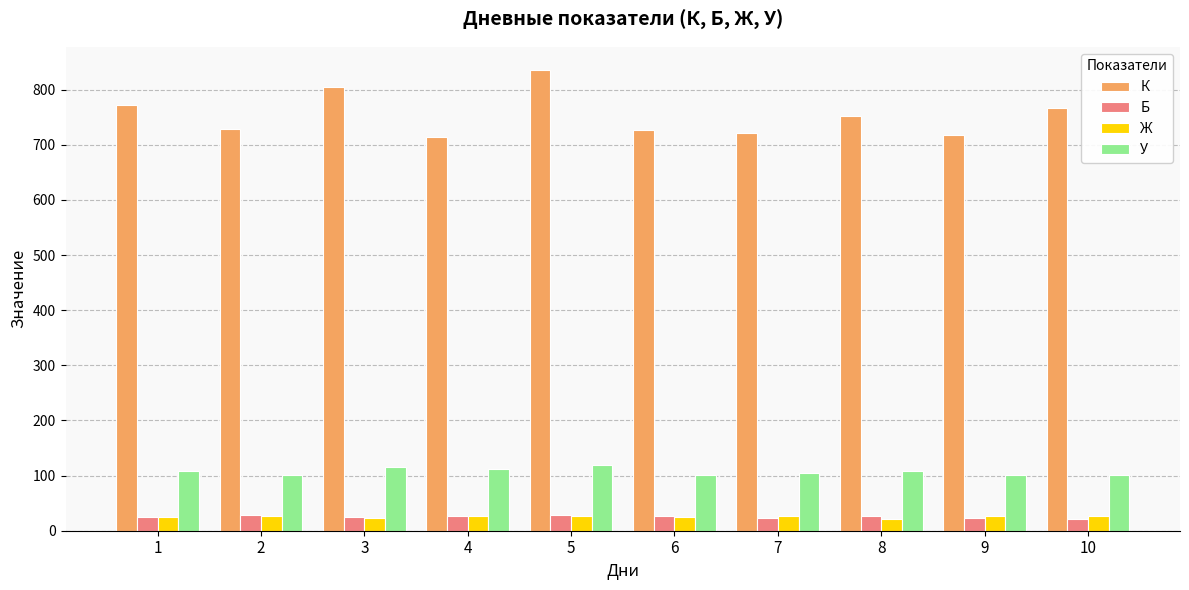

The value of К at 5 is 836. True or false?

True